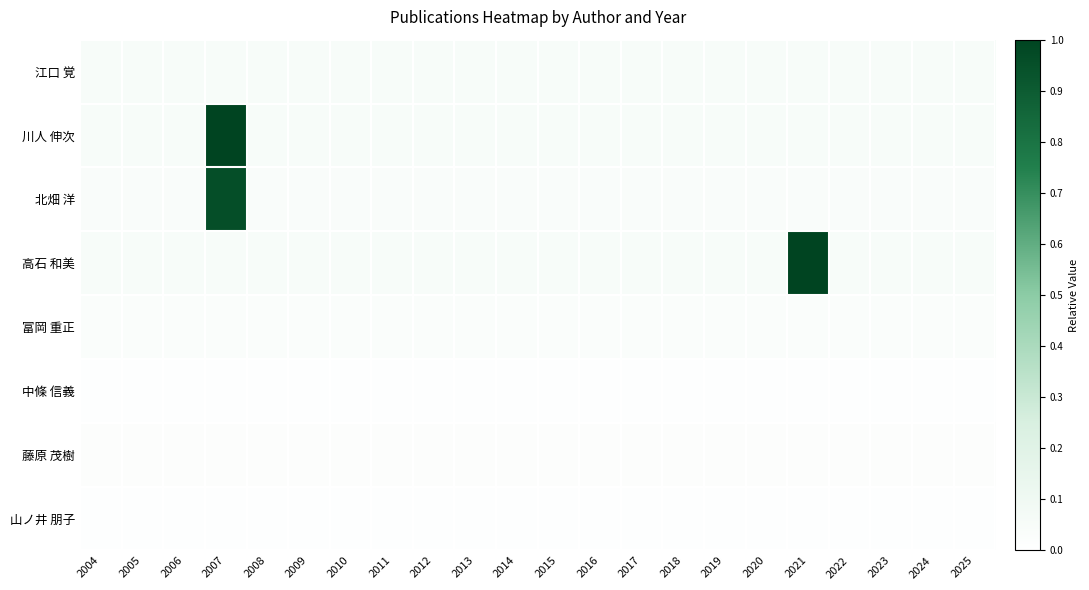

Reading left to right, what are all the values shown in this chart?

江口 覚: 2004=0.1	2005=0.1	2006=0.1	2007=0.1	2008=0.1	2009=0.1	2010=0.1	2011=0.1	2012=0.1	2013=0.1	2014=0.1	2015=0.1	2016=0.1	2017=0.1	2018=0.1	2019=0.1	2020=0.1	2021=0.1	2022=0.1	2023=0.1	2024=0.1	2025=0.1
川人 伸次: 2004=0.1	2005=0.1	2006=0.1	2007=1.0	2008=0.1	2009=0.1	2010=0.1	2011=0.1	2012=0.1	2013=0.1	2014=0.1	2015=0.1	2016=0.1	2017=0.1	2018=0.1	2019=0.1	2020=0.1	2021=0.1	2022=0.1	2023=0.1	2024=0.1	2025=0.1
北畑 洋: 2004=0.0	2005=0.0	2006=0.0	2007=1.0	2008=0.0	2009=0.0	2010=0.0	2011=0.0	2012=0.0	2013=0.0	2014=0.0	2015=0.0	2016=0.0	2017=0.0	2018=0.0	2019=0.0	2020=0.0	2021=0.0	2022=0.0	2023=0.0	2024=0.0	2025=0.0
高石 和美: 2004=0.1	2005=0.1	2006=0.1	2007=0.1	2008=0.1	2009=0.1	2010=0.1	2011=0.1	2012=0.1	2013=0.1	2014=0.1	2015=0.1	2016=0.1	2017=0.1	2018=0.1	2019=0.1	2020=0.1	2021=1.0	2022=0.1	2023=0.1	2024=0.1	2025=0.1
富岡 重正: 2004=0.0	2005=0.0	2006=0.0	2007=0.0	2008=0.0	2009=0.0	2010=0.0	2011=0.0	2012=0.0	2013=0.0	2014=0.0	2015=0.0	2016=0.0	2017=0.0	2018=0.0	2019=0.0	2020=0.0	2021=0.0	2022=0.0	2023=0.0	2024=0.0	2025=0.0
中條 信義: 2004=0.0	2005=0.0	2006=0.0	2007=0.0	2008=0.0	2009=0.0	2010=0.0	2011=0.0	2012=0.0	2013=0.0	2014=0.0	2015=0.0	2016=0.0	2017=0.0	2018=0.0	2019=0.0	2020=0.0	2021=0.0	2022=0.0	2023=0.0	2024=0.0	2025=0.0
藤原 茂樹: 2004=0.0	2005=0.0	2006=0.0	2007=0.0	2008=0.0	2009=0.0	2010=0.0	2011=0.0	2012=0.0	2013=0.0	2014=0.0	2015=0.0	2016=0.0	2017=0.0	2018=0.0	2019=0.0	2020=0.0	2021=0.0	2022=0.0	2023=0.0	2024=0.0	2025=0.0
山ノ井 朋子: 2004=0.0	2005=0.0	2006=0.0	2007=0.0	2008=0.0	2009=0.0	2010=0.0	2011=0.0	2012=0.0	2013=0.0	2014=0.0	2015=0.0	2016=0.0	2017=0.0	2018=0.0	2019=0.0	2020=0.0	2021=0.0	2022=0.0	2023=0.0	2024=0.0	2025=0.0